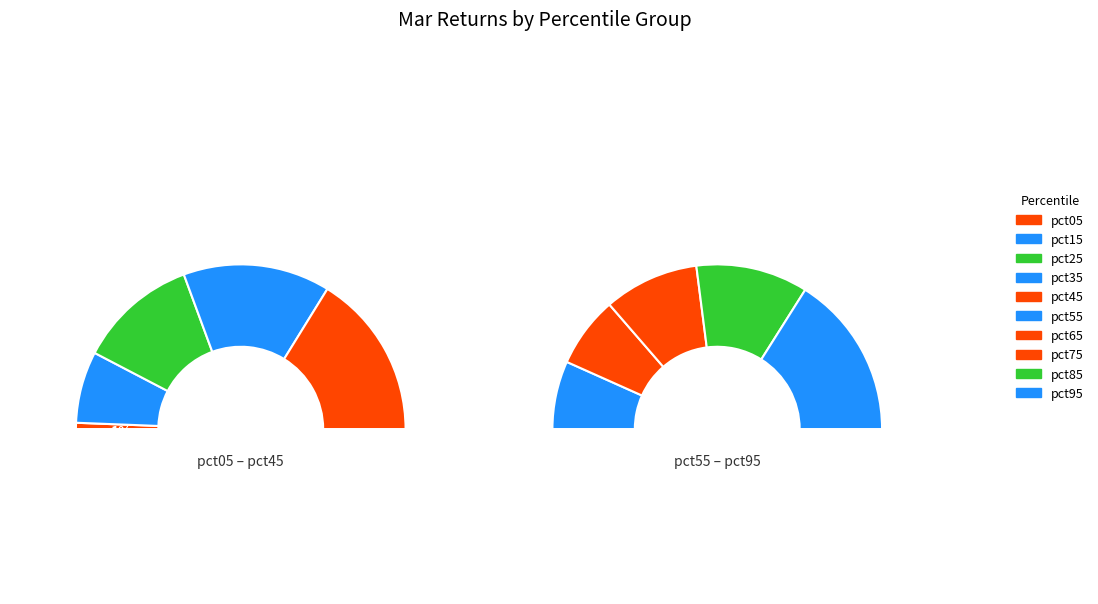

Does any single category account for the majority?

No